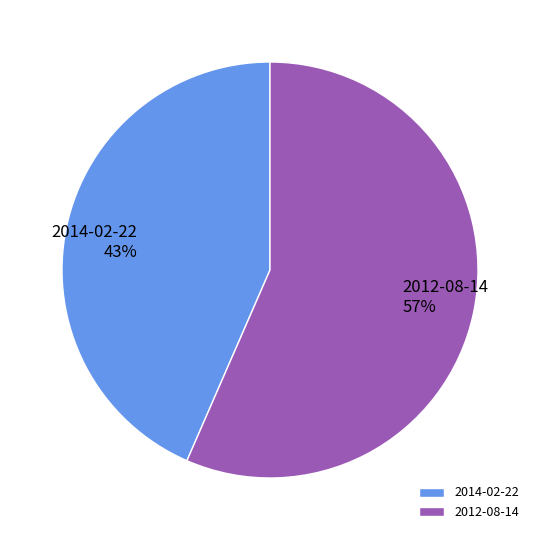

Is it true that 2014-02-22 is 43% of the pie?

True